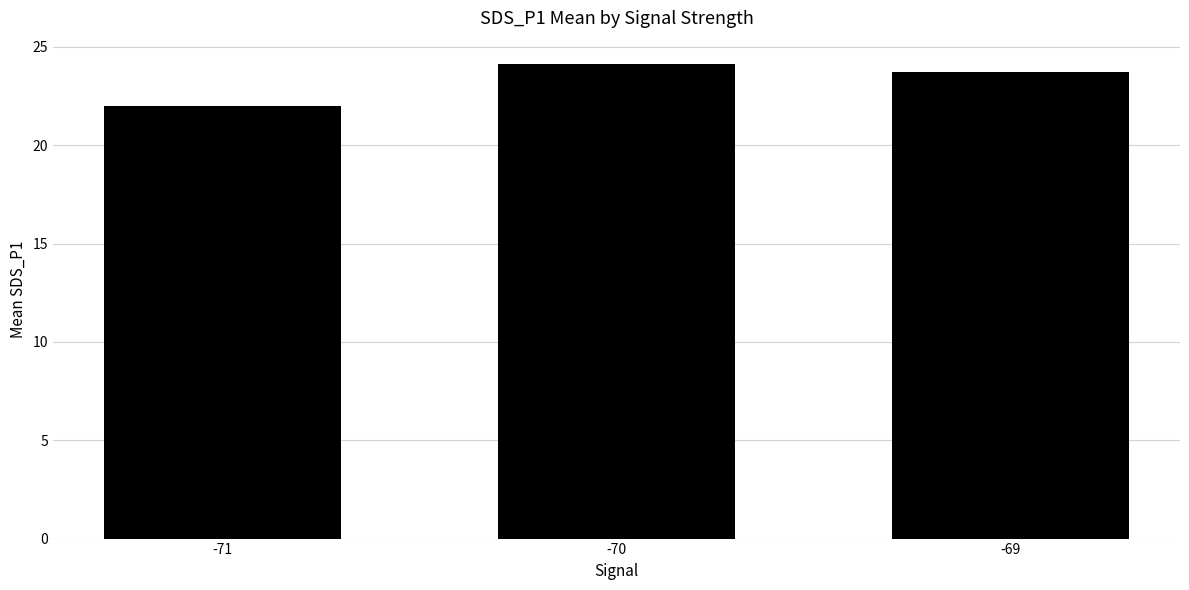

What is the sum of the values at -69 and -70?

47.8